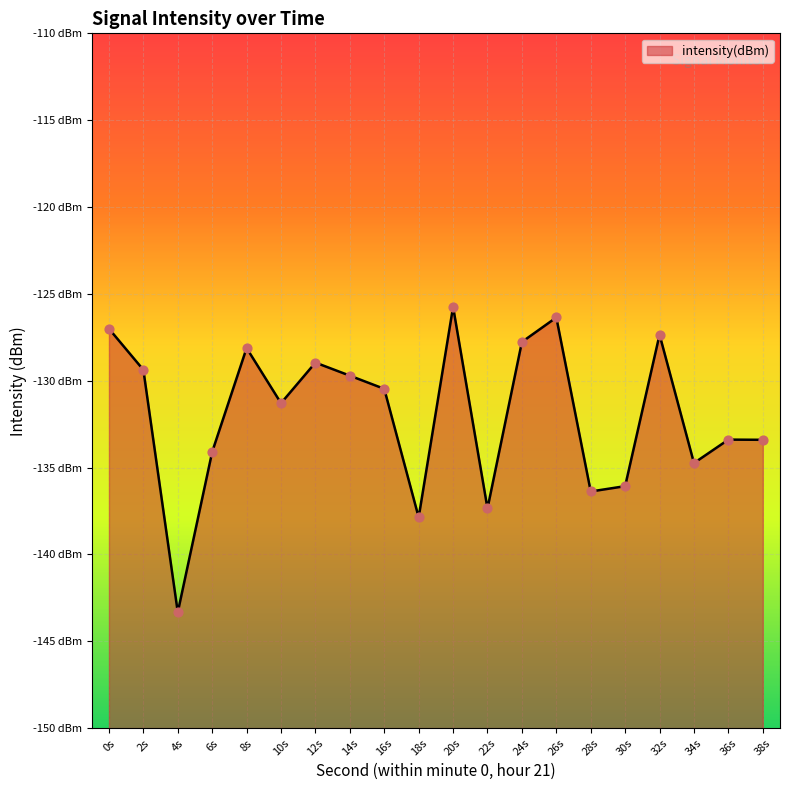

Which has a higher value, 18s or 16s?

16s